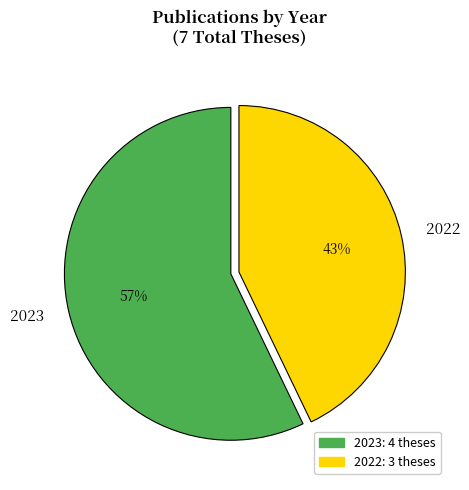

Combined, do 2023 and 2022 account for over 50%?

Yes